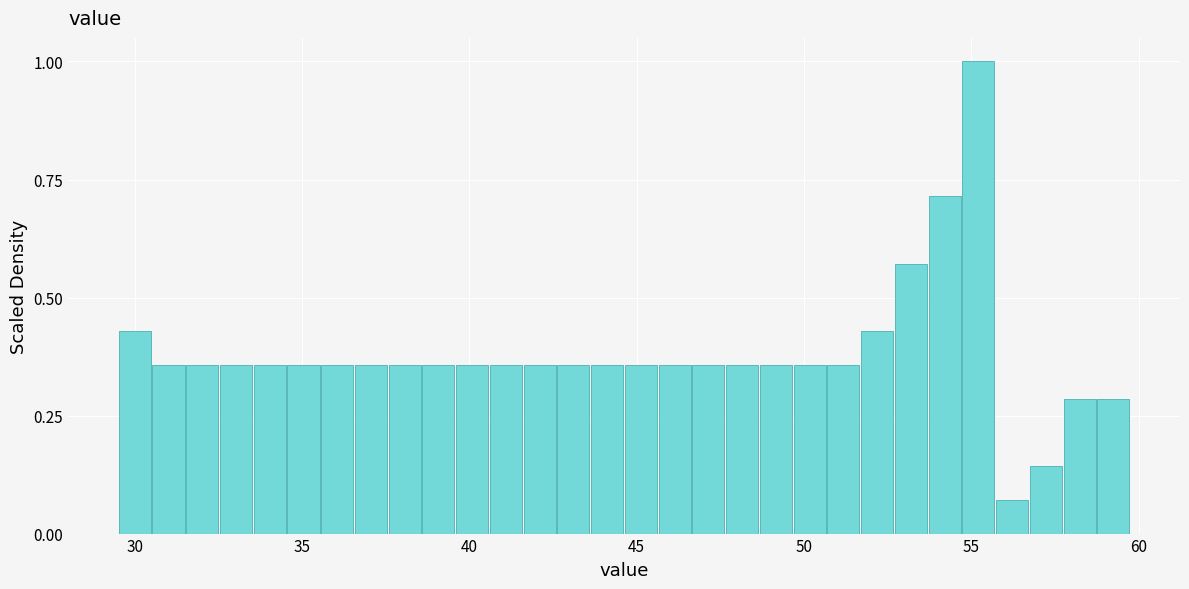

Around what value on the x-axis is the tallest bar? Give the approximate position of its centre, as read against the axis.

55.0